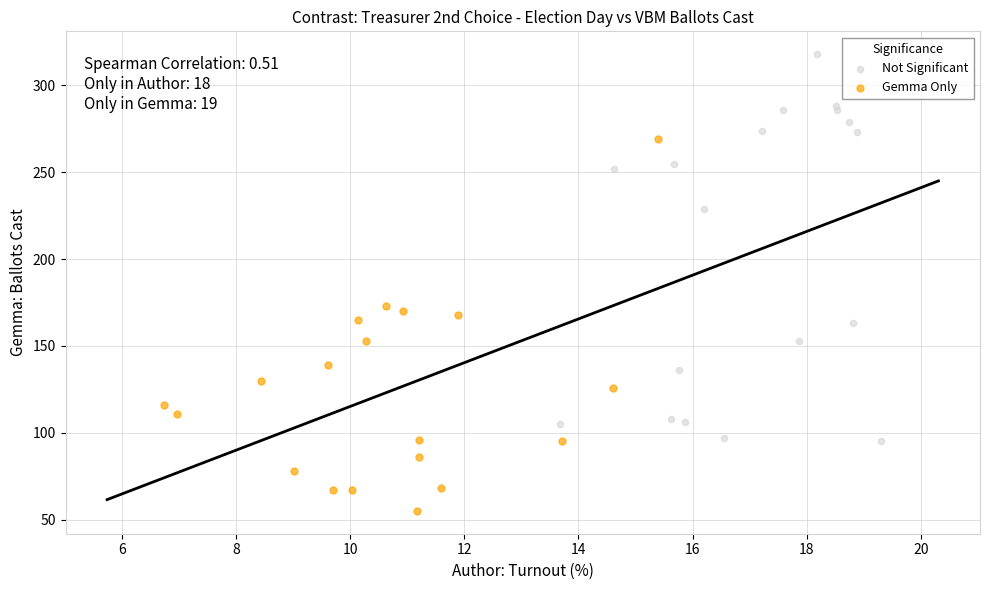

Which series contains the highest Y value?

Not Significant